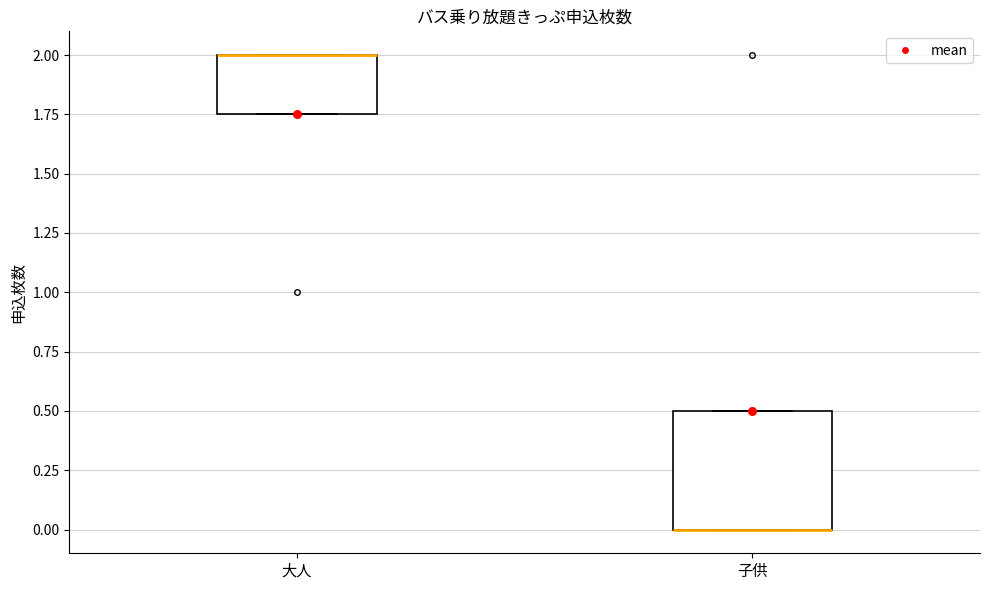

Reading left to right, read every box against the y-axis: the position of its median line, the range the box covers, and the ends of its whiskers. The values are not printed on the chart, so give them approximately, as read against the axis.

大人: median 2.00 (drawn on the box's upper edge), box 1.75 to 2.00, whiskers 1.75 to 2.00
子供: median 0.00 (drawn on the box's lower edge), box 0.00 to 0.50, whiskers 0.00 to 0.50